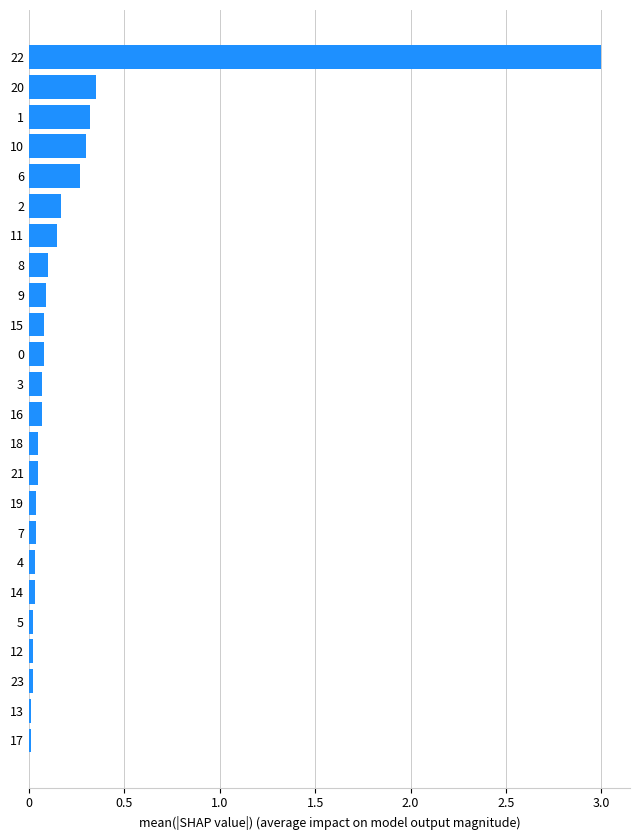

True or false: the data shows 0.1 at 16.

True